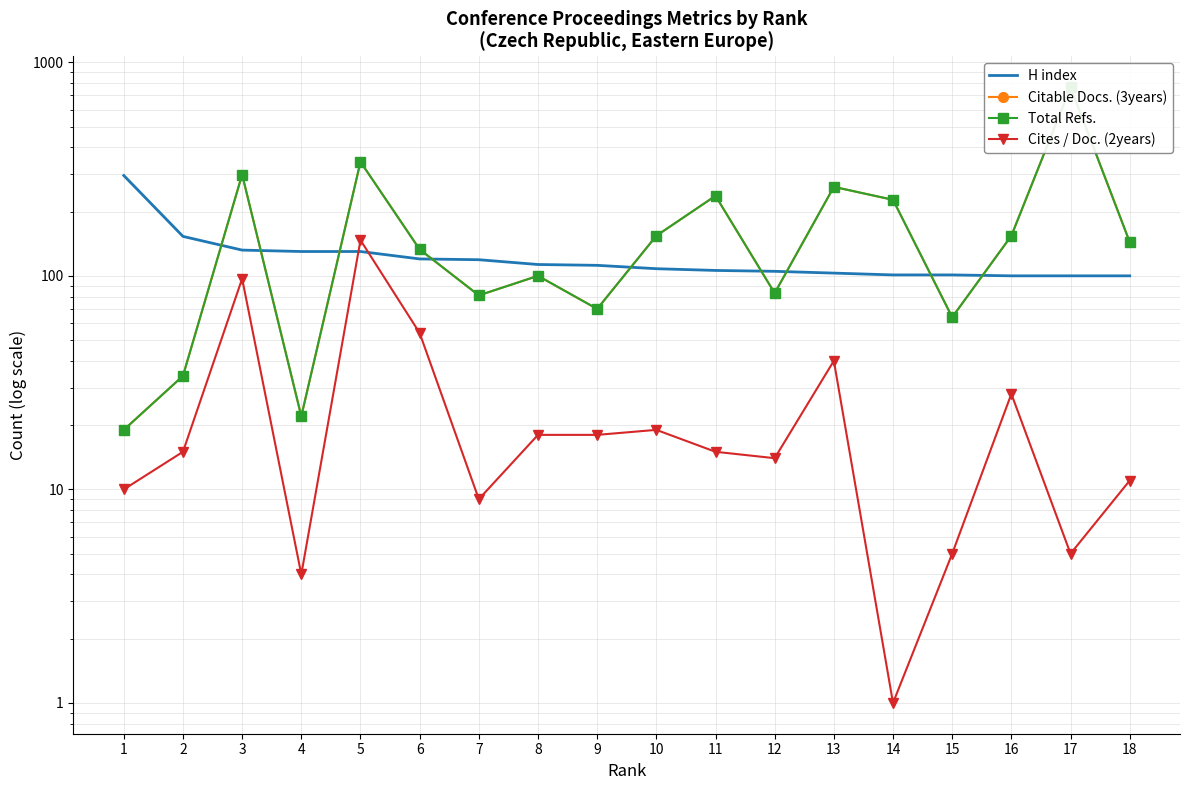

At which label is H index closest to 197?

2